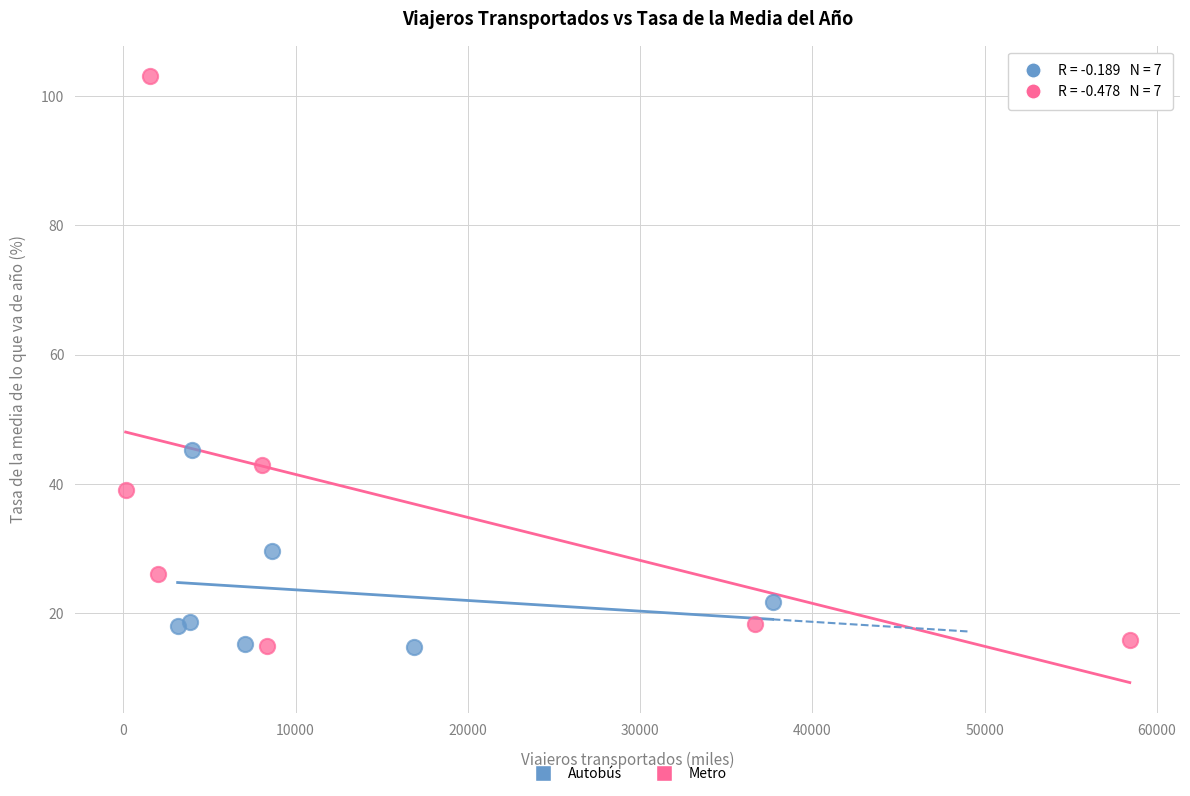

Which series contains the highest Y value?

Metro